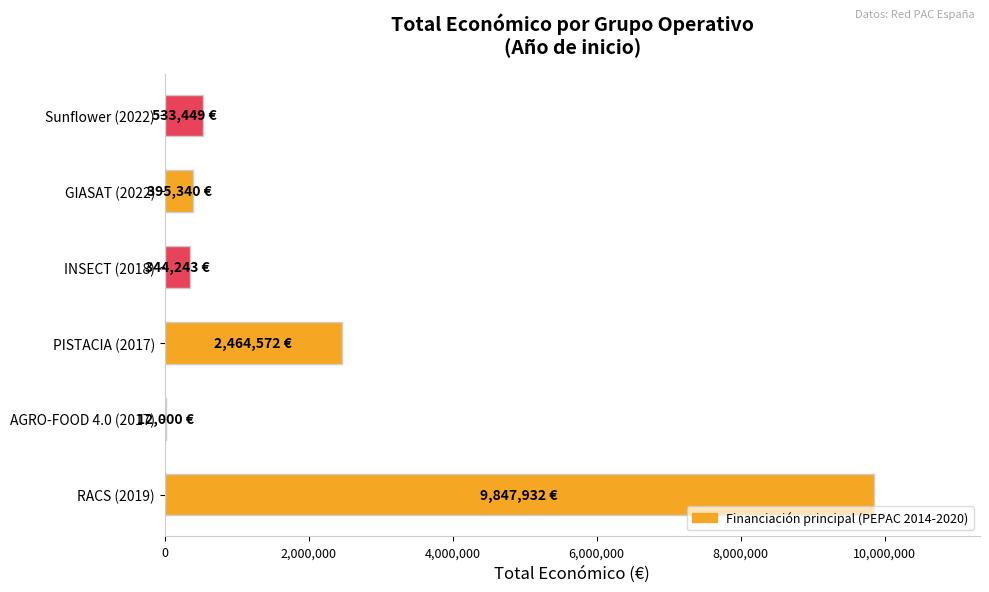

How many series are shown in this chart?

1